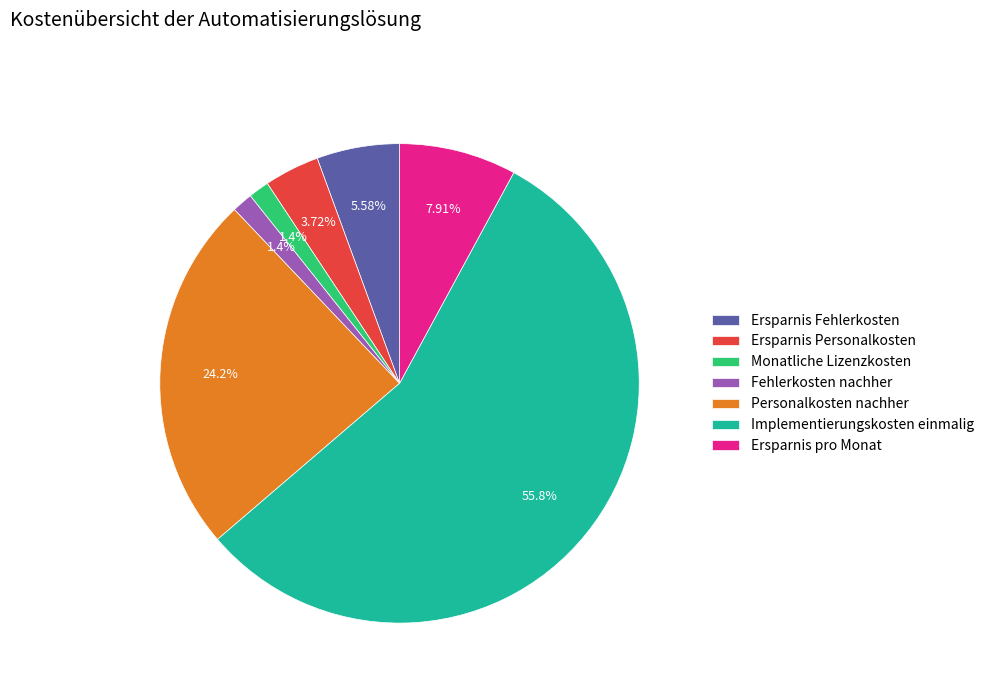

To the nearest percent, what portion does Fehlerkosten nachher represent?

1%